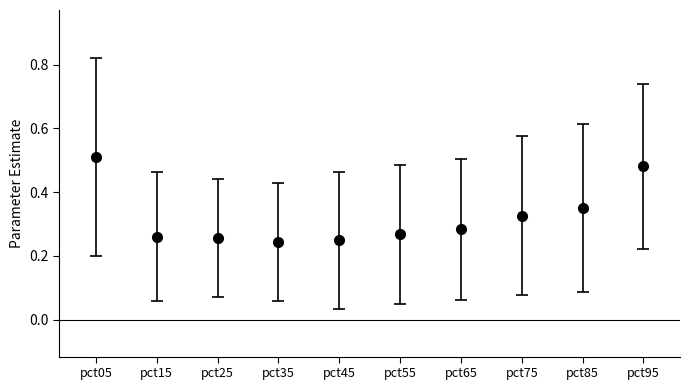

Which label corresponds to the largest value in the chart?

pct05